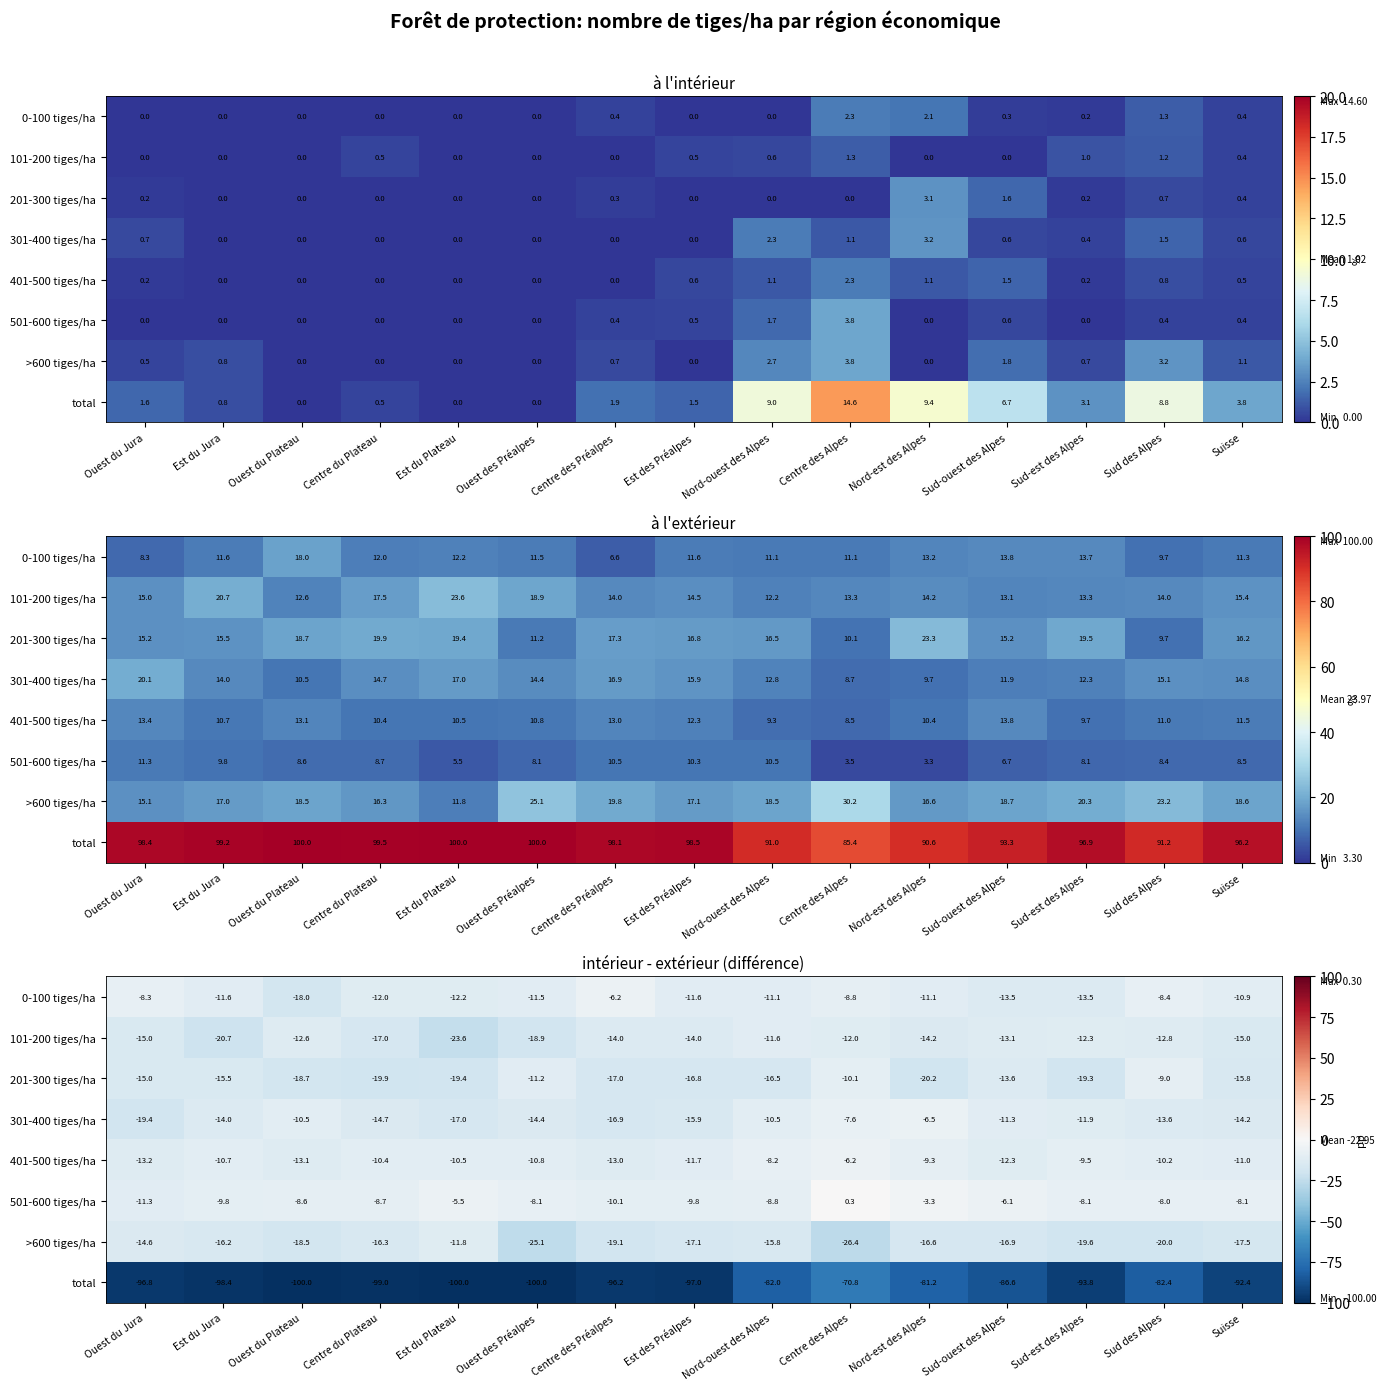

The value of 401-500 tiges/ha at Ouest du Plateau is -6.9. True or false?

False